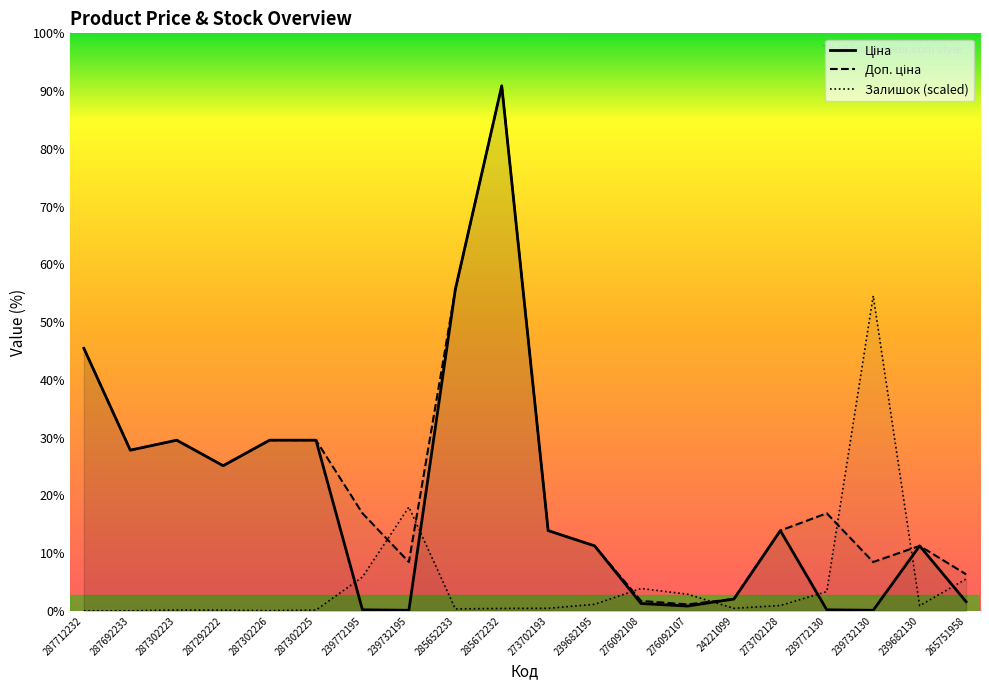

Which category has the lowest value across all series?

287712232